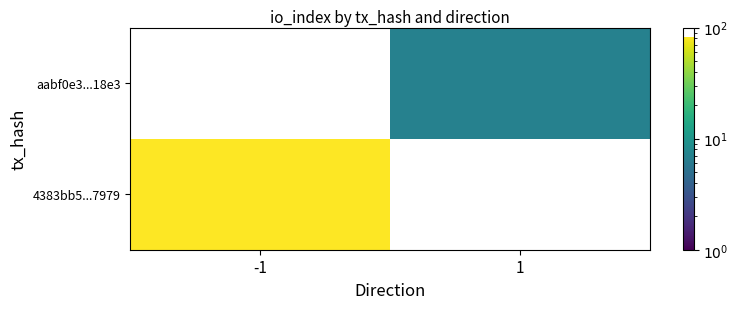

At how many categories does at least one series exceed 34?

1